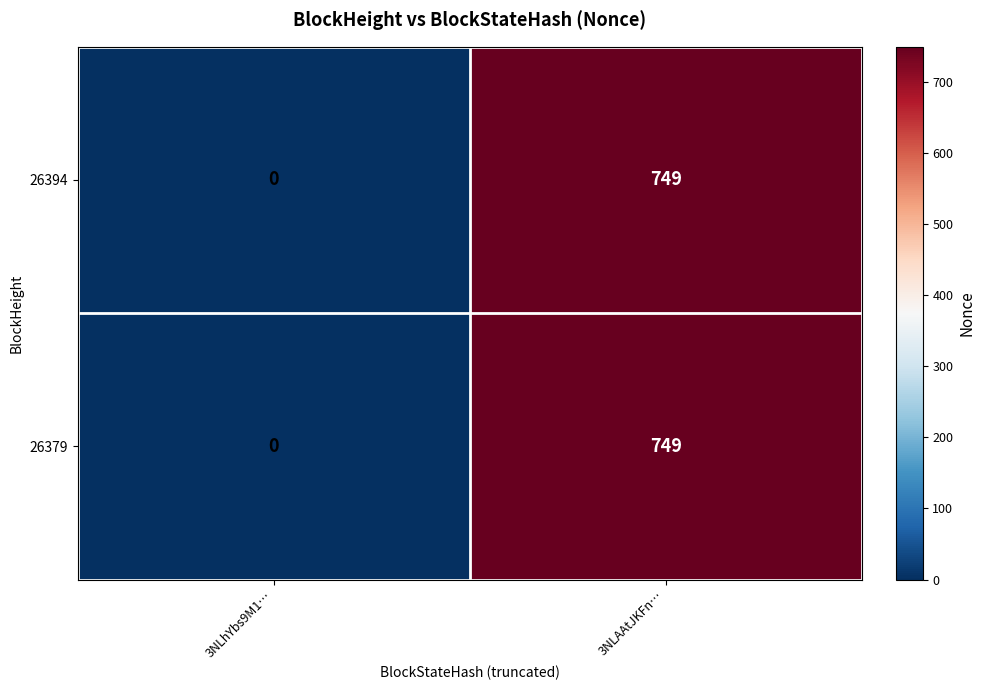

Reading right to left, what are all the values shown in this chart?

26394: 749	0
26379: 749	0